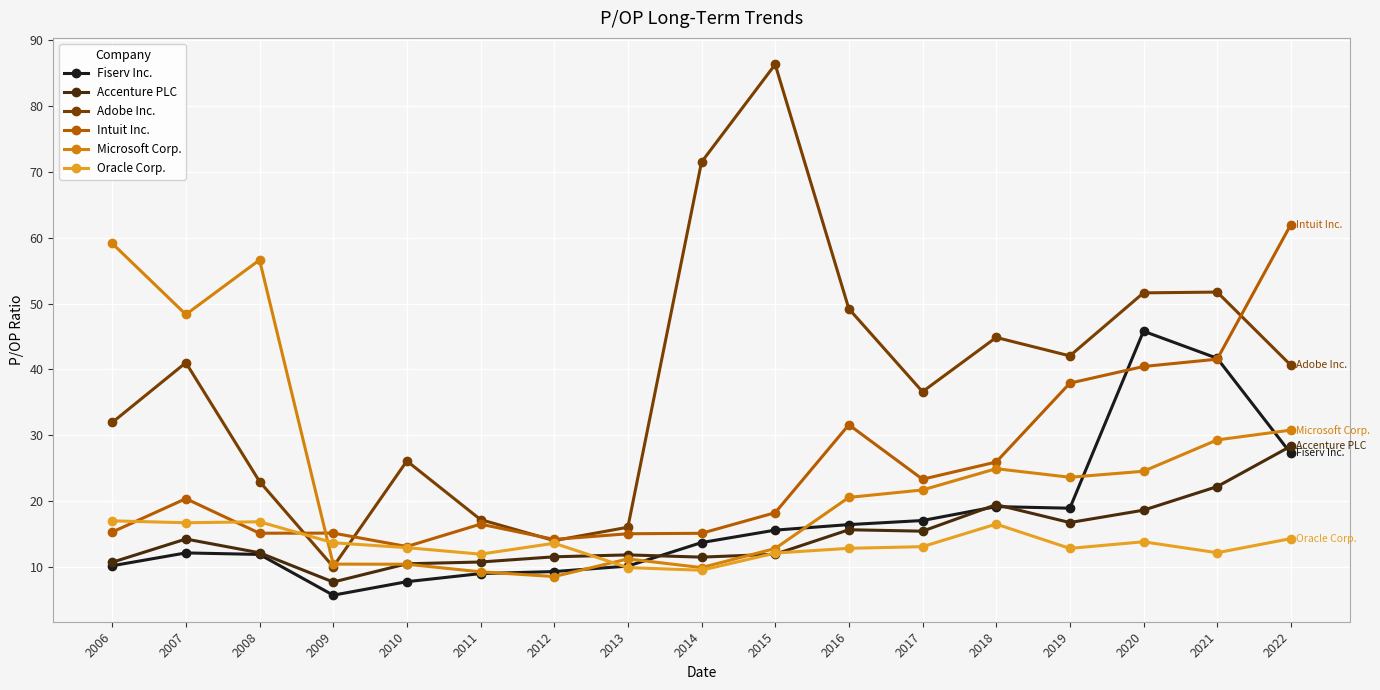

What is the sum of all Oracle Corp. values?

229.9